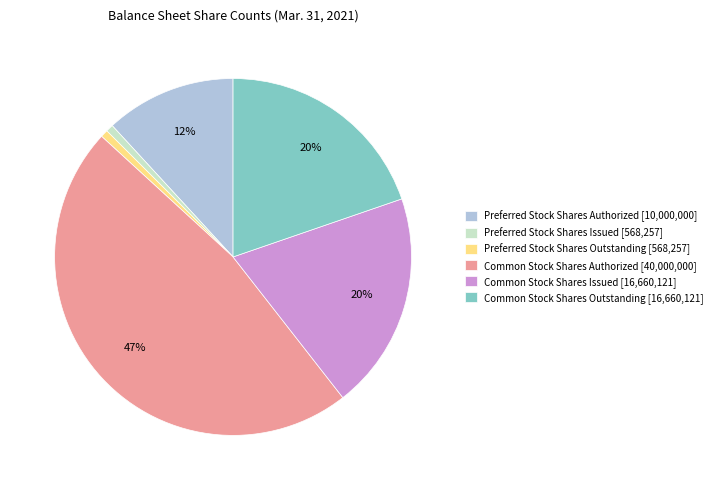

How many slices are in this pie chart?

6